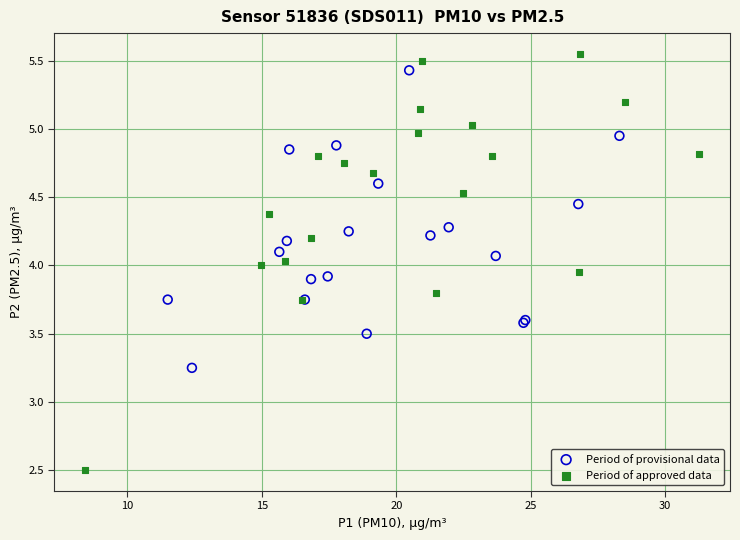

Which series contains the lowest Y value?

Period of approved data